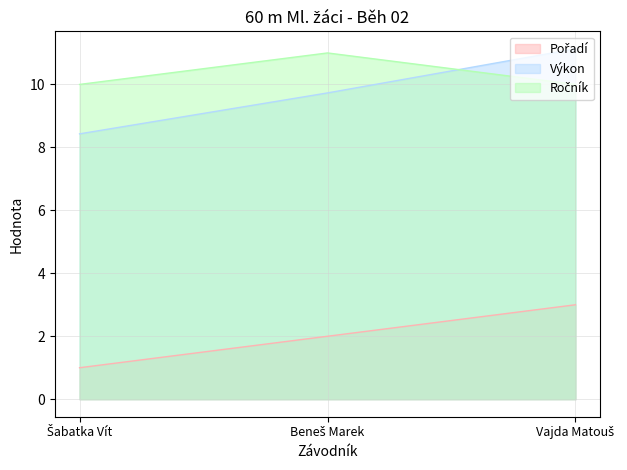

What is the sum of the Pořadí values at Vajda Matouš and Šabatka Vít?

4.0